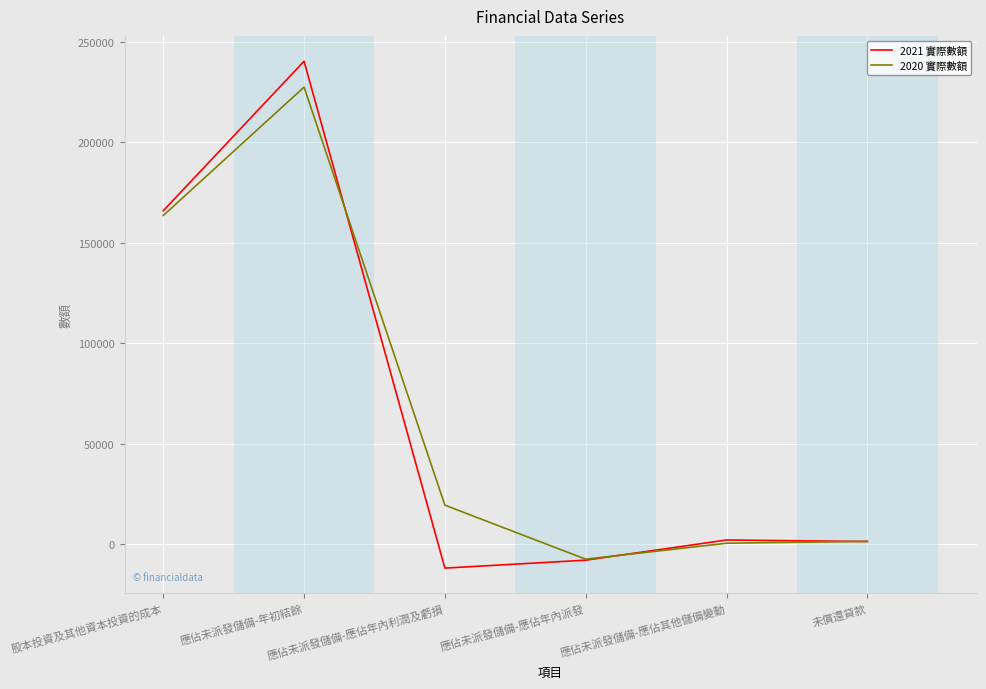

What is the approximate value of 2021 實際數額 at 應佔未派發儲備-應佔年內利潤及虧損, to the nearest 100?

-11800